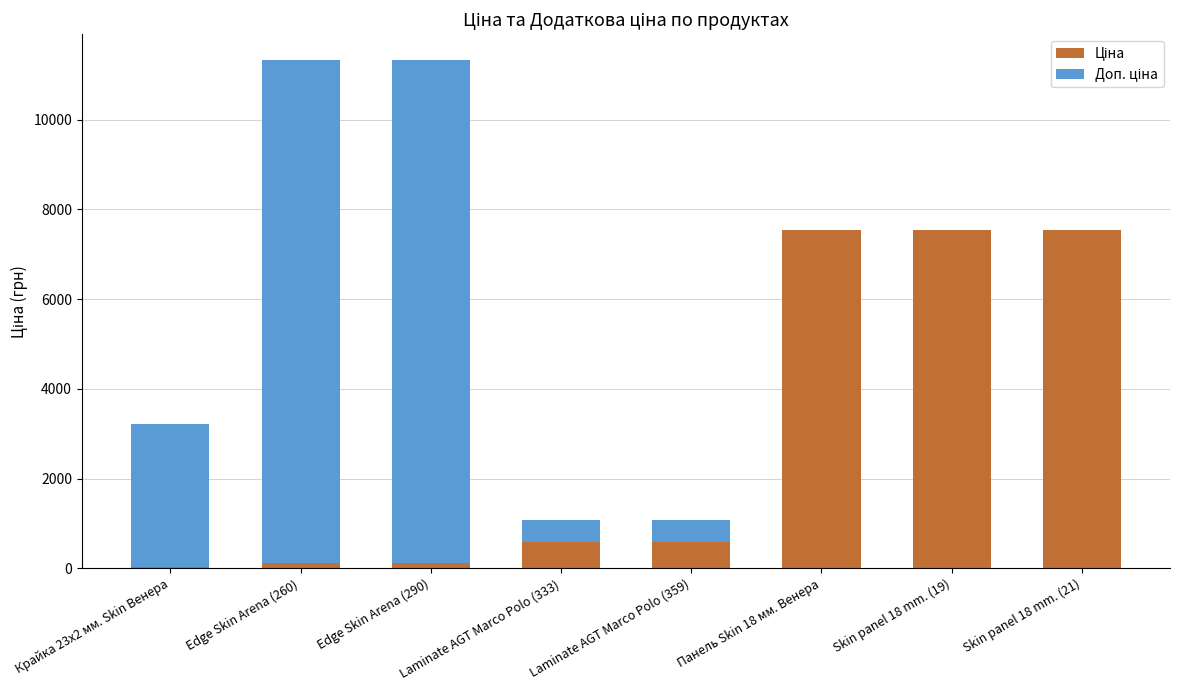

The Ціна series shows 7545.9 at Skin panel 18 mm. (19). True or false?

True